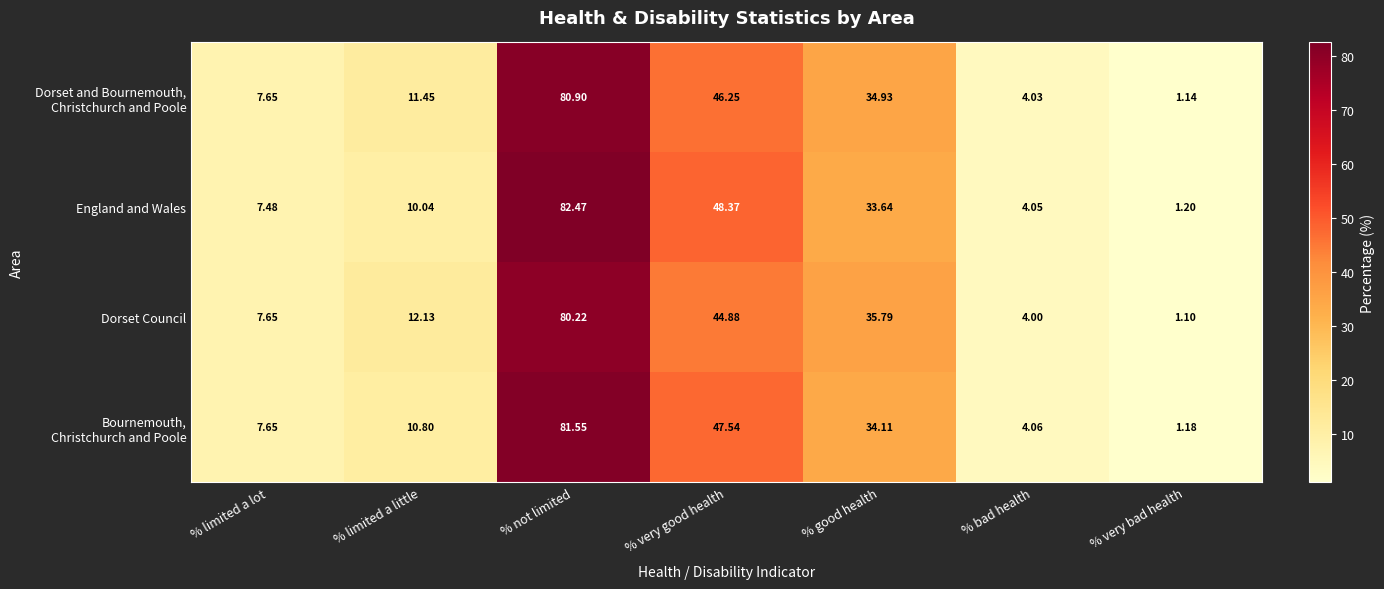

Which series has the widest spread of values?

England and Wales